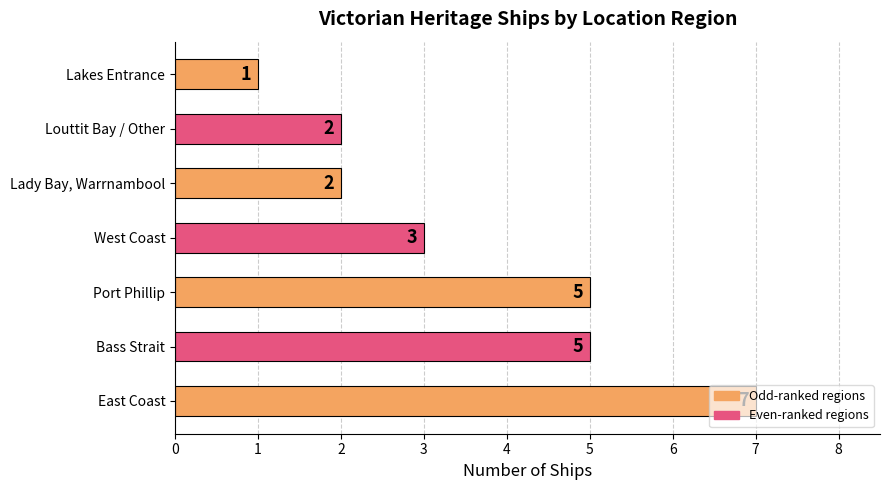

Is it true that the value at Lady Bay, Warrnambool is 2?

True